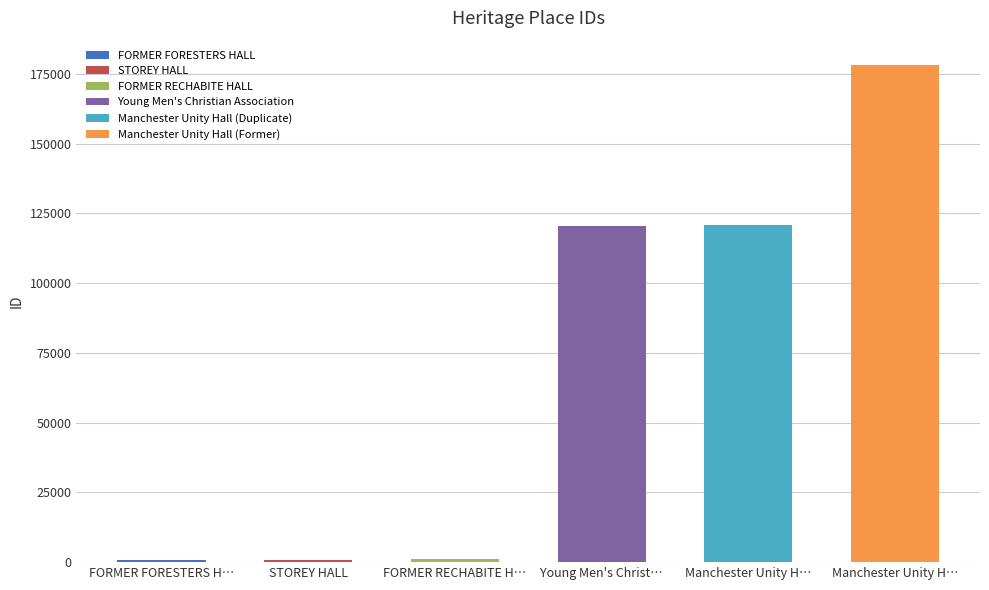

What is the difference between the maximum and second lowest values?

177205